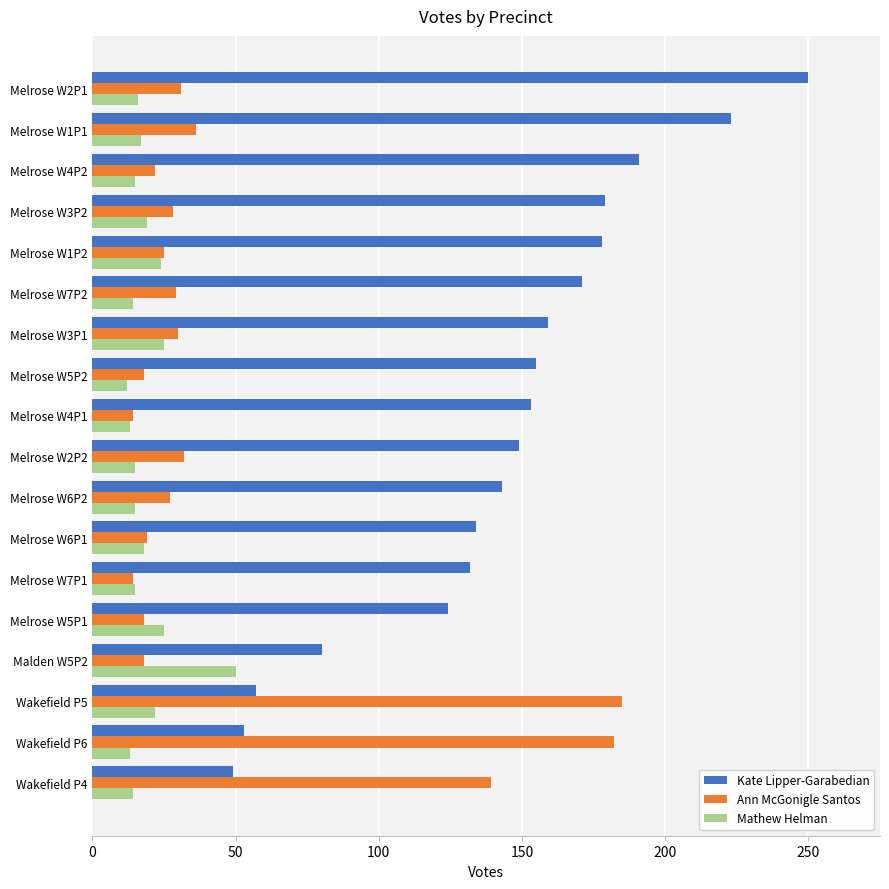

The value of Kate Lipper-Garabedian at Melrose W6P2 is 244. True or false?

False